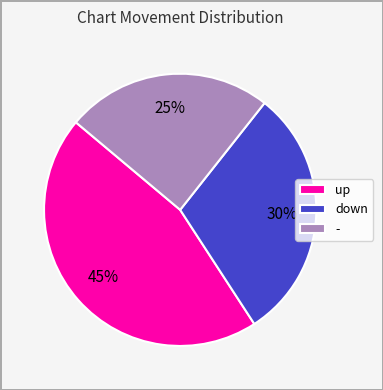

Rank the categories by value from highest to lowest.

up, down, -